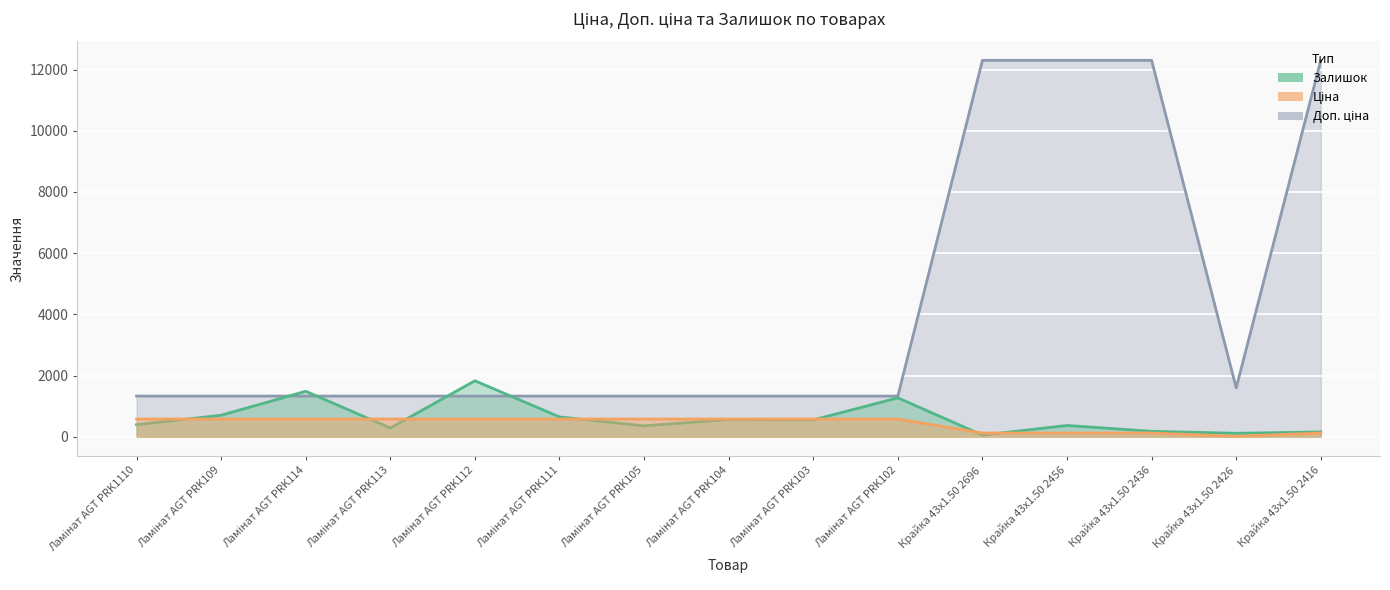

What is the greatest value displayed?

12302.0